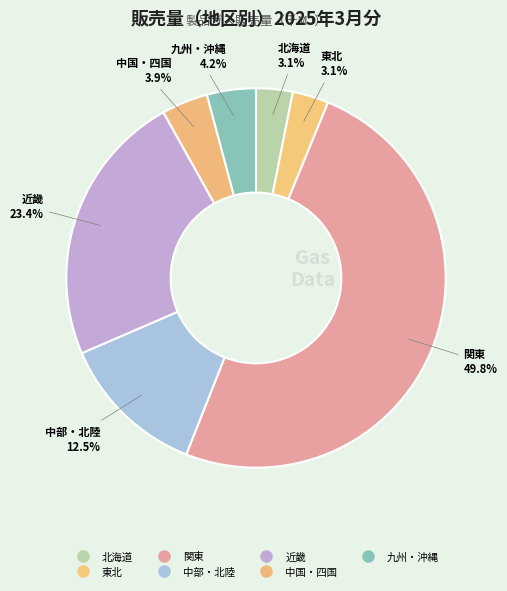

To the nearest percent, what percentage of the pie is 近畿?

23%